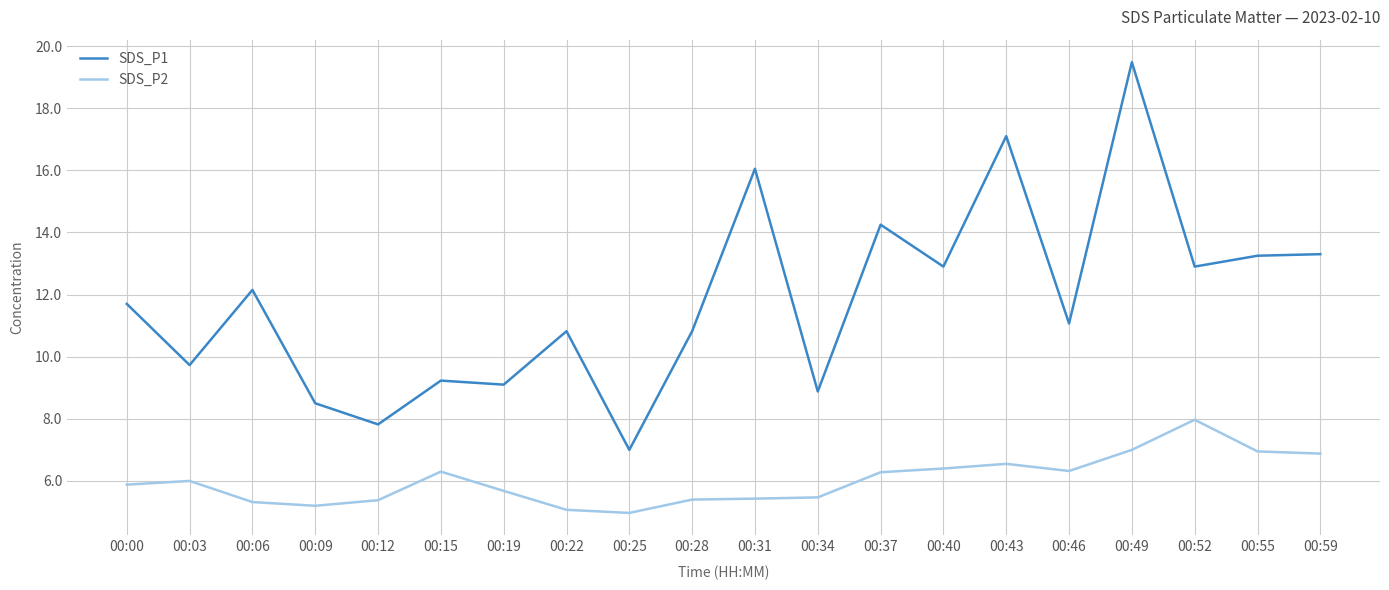

At how many categories does at least one series exceed 10?

13